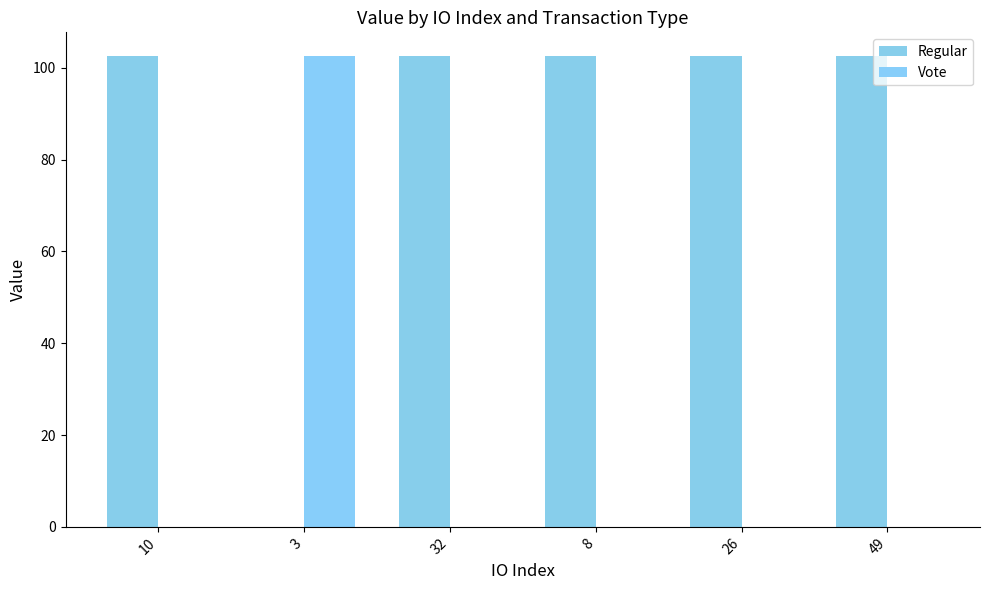

What position from the right is 8?

3